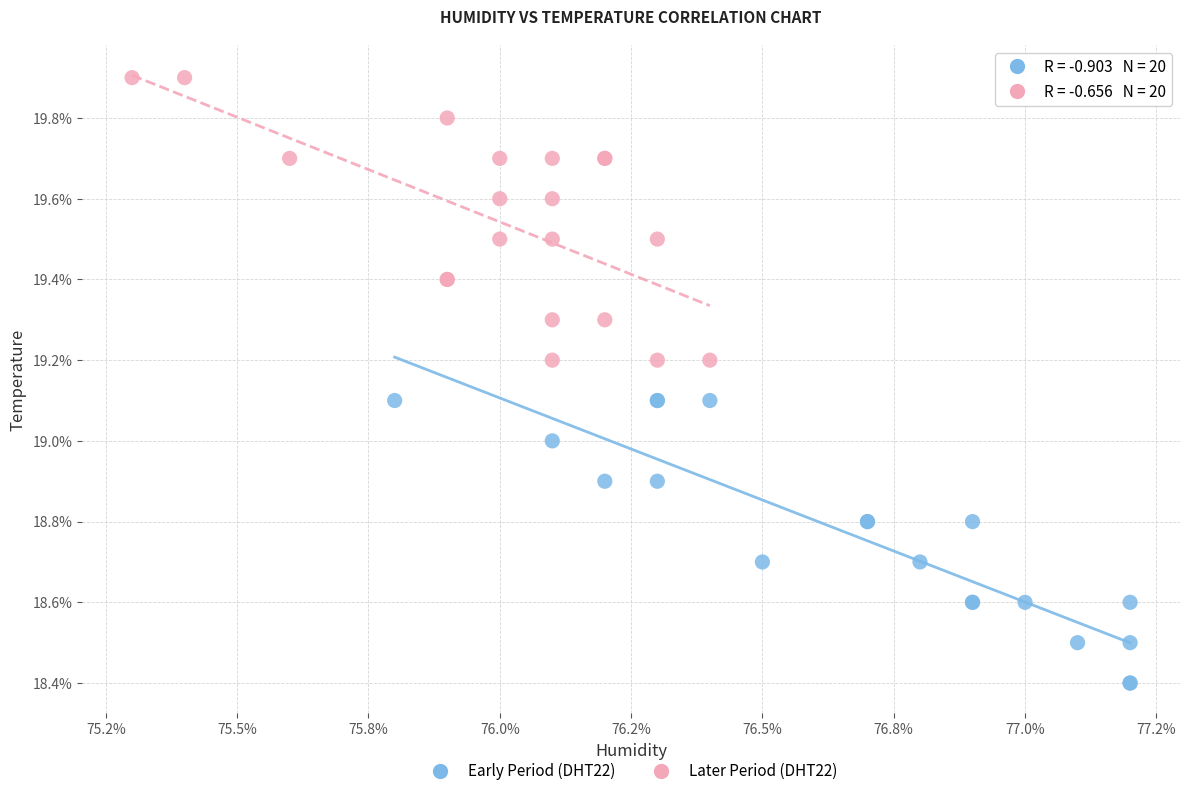

Which series contains the lowest Y value?

Early Period (DHT22)